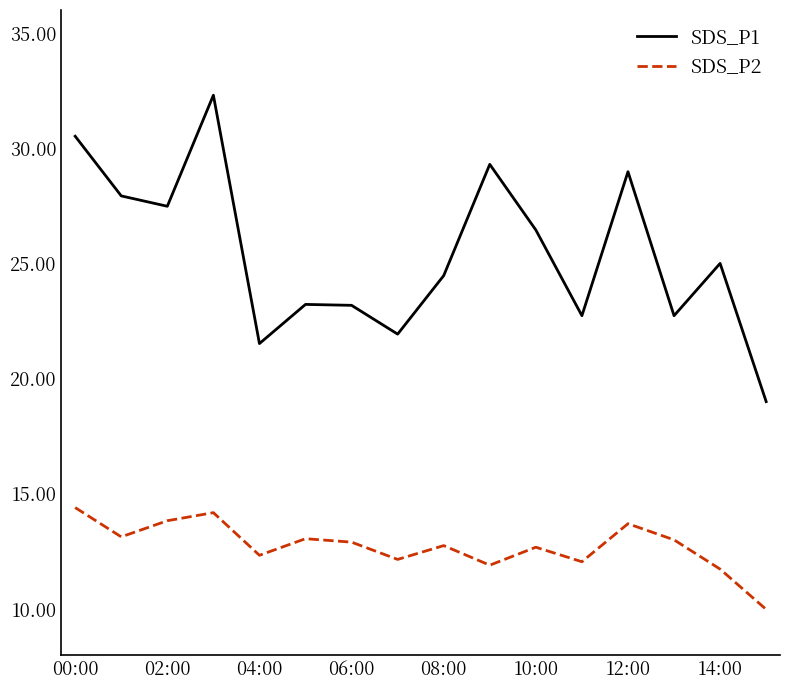

Rank the series by their maximum value, from lowest to highest.

SDS_P2, SDS_P1